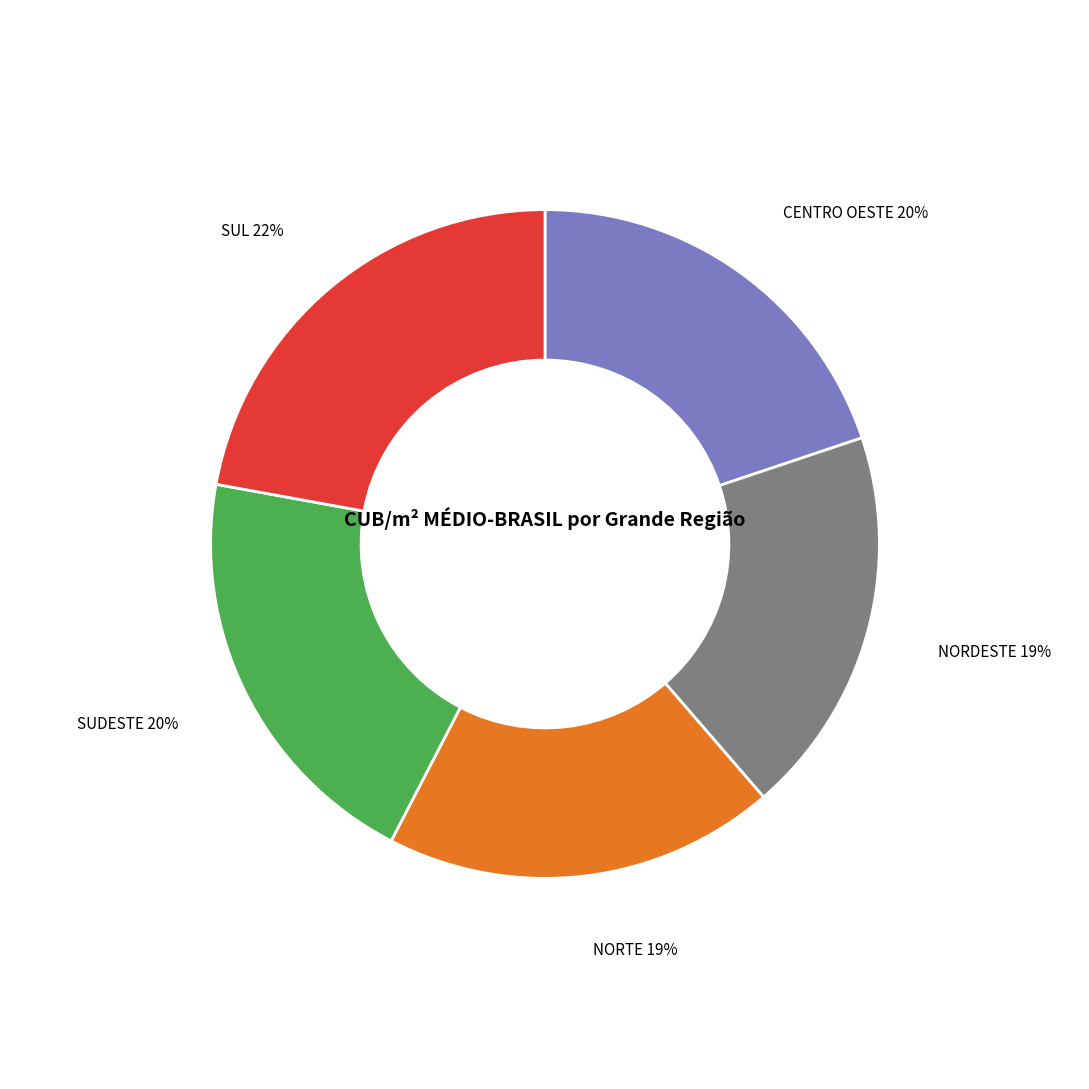

What percentage is the NORTE slice, to the nearest percent?

19%